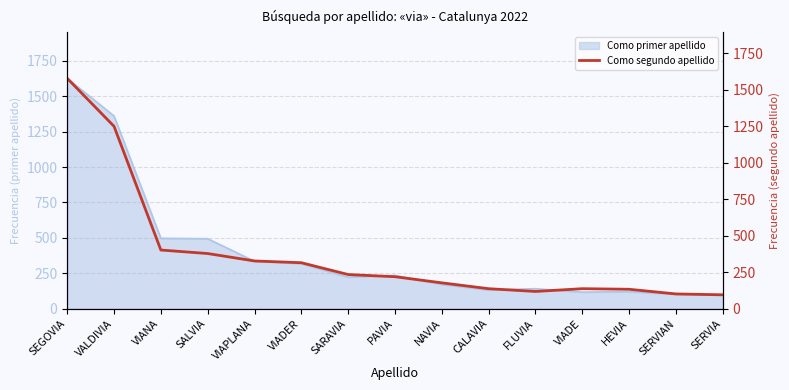

Is it true that the value at HEVIA is 133?

True